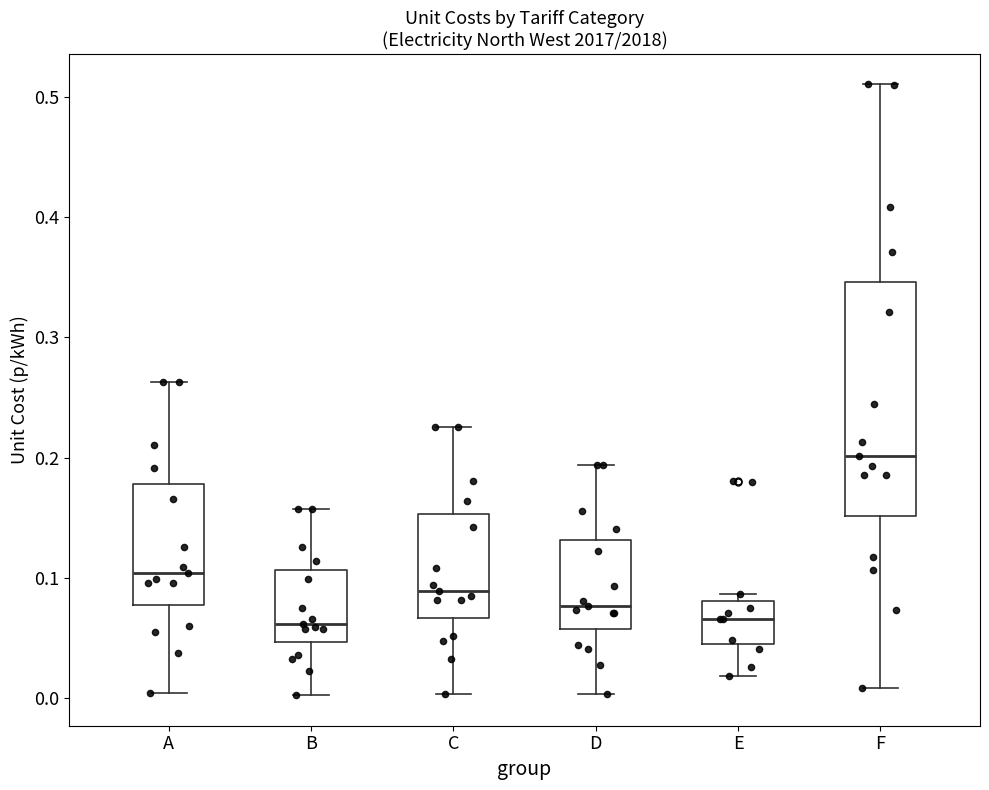

Which box is the tallest, from its lower edge to its upper edge?

F